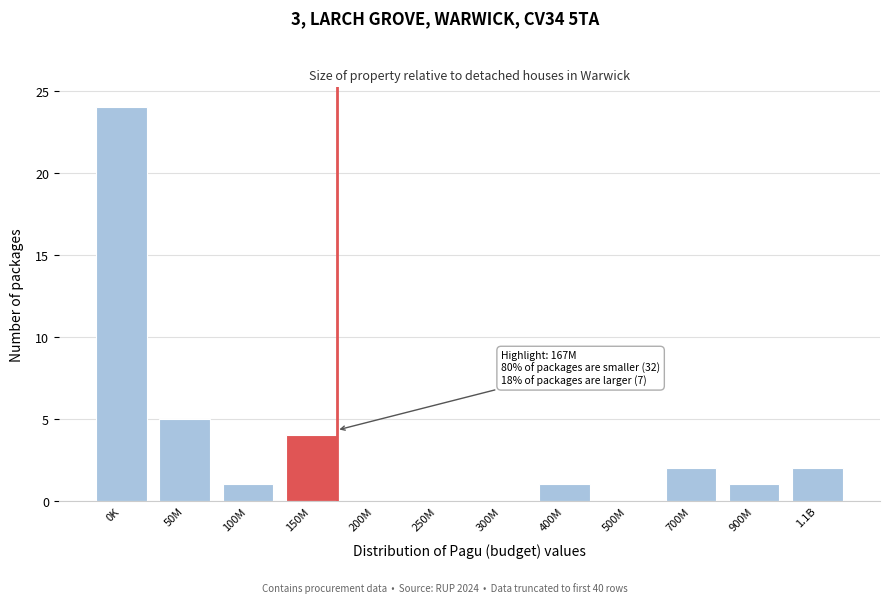

Reading left to right, extract all data points from this chart.

0K=24	50M=5	100M=1	150M=4	200M=0	250M=0	300M=0	400M=1	500M=0	700M=2	900M=1	1.1B=2